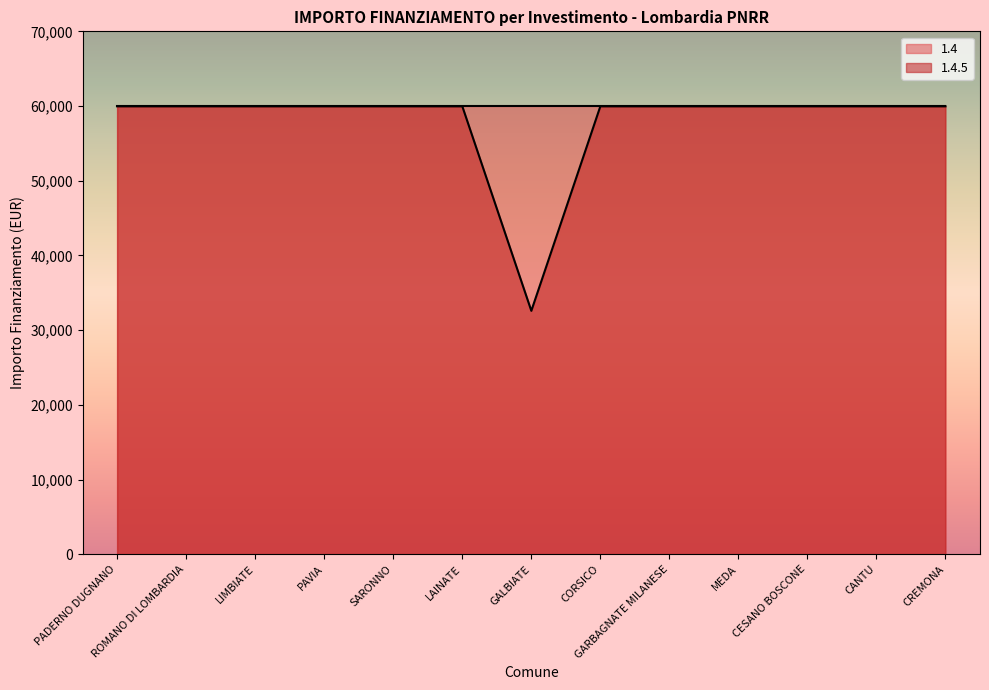

What is the value of the 6th point from the left?

59966